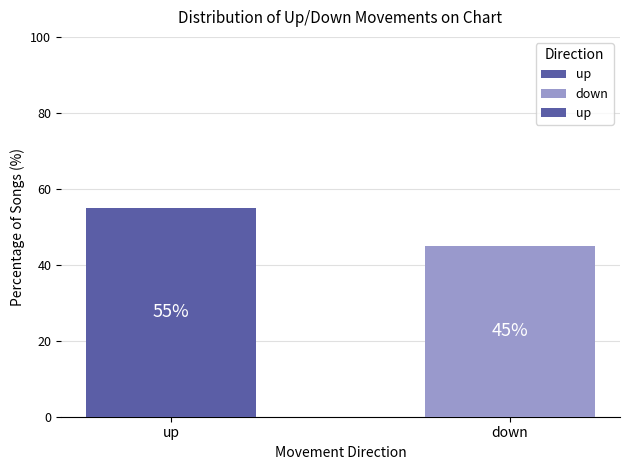

True or false: the data shows 45 at down.

True